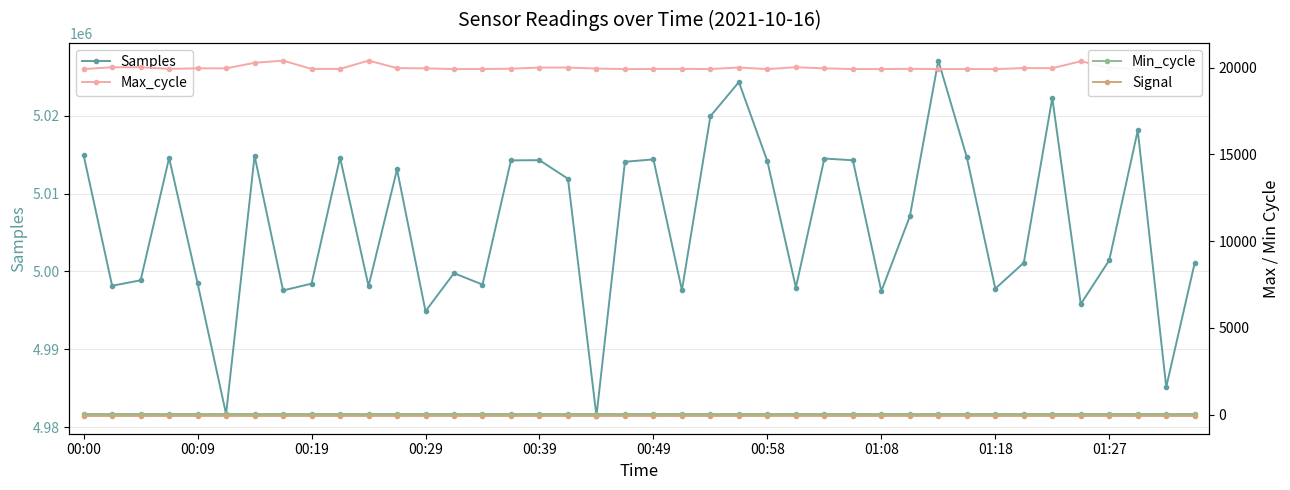

True or false: Signal and Min_cycle cross at least once.

False